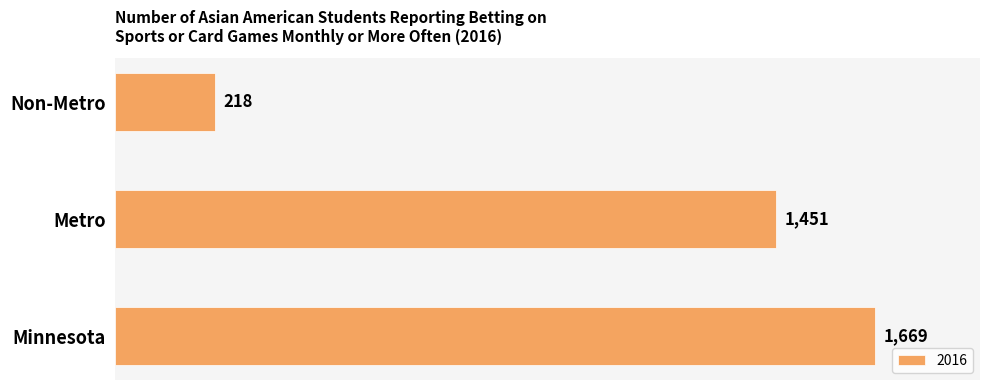

List the labels in order of value, smallest first.

Non-Metro, Metro, Minnesota